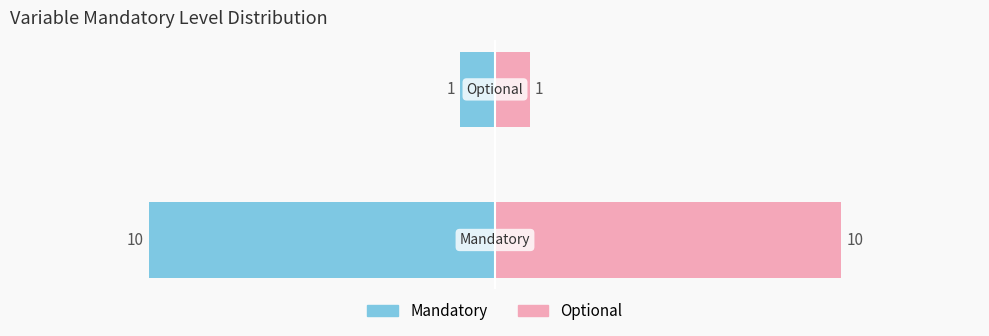

What are all the series names shown in the legend?

Mandatory, Optional